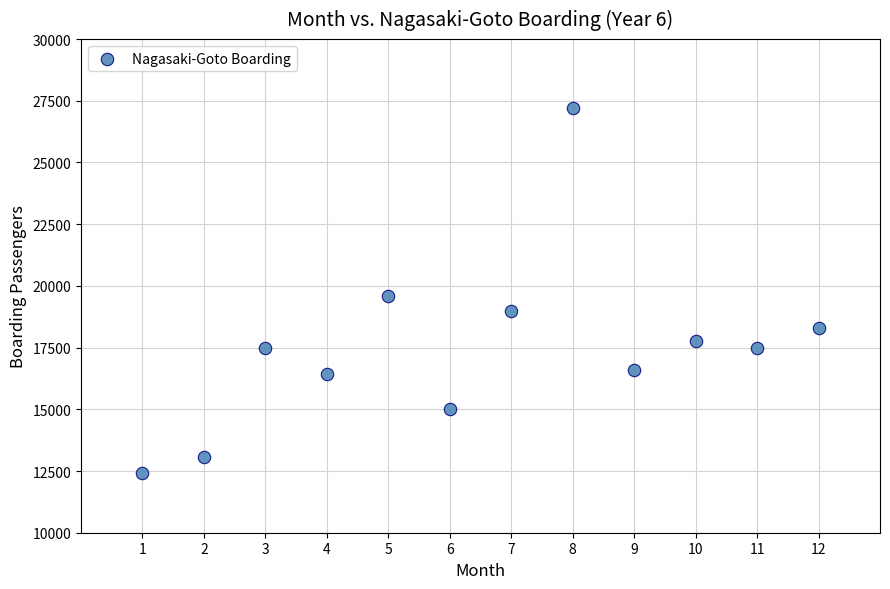

What is the range of Y values (max minus min)?

14790